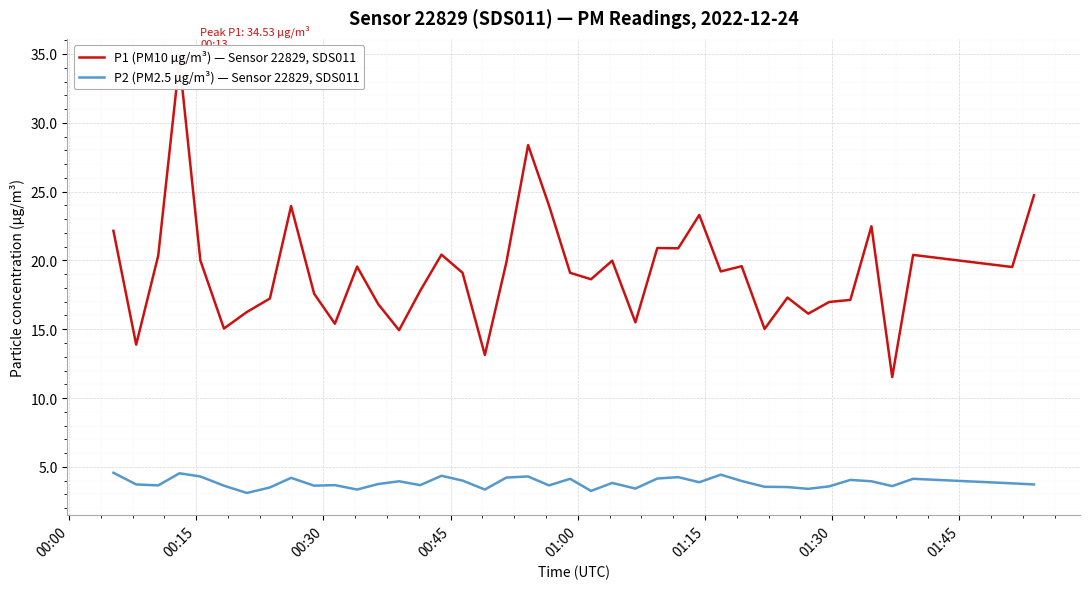

What is the maximum value for P2 (PM2.5 µg/m³) — Sensor 22829, SDS011?

4.6